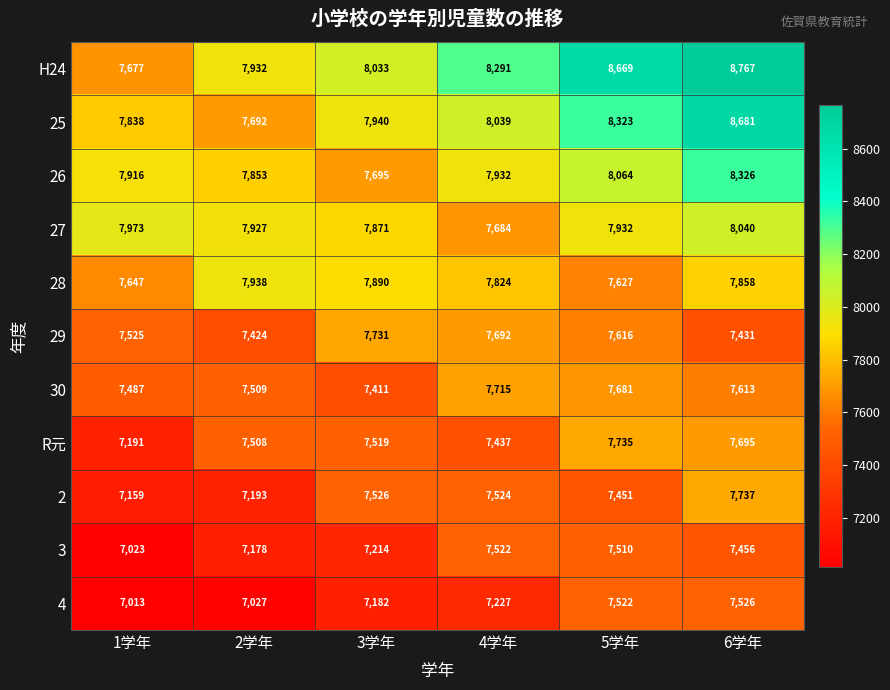

What is the difference between the maximum and minimum values in the 27 series?

356